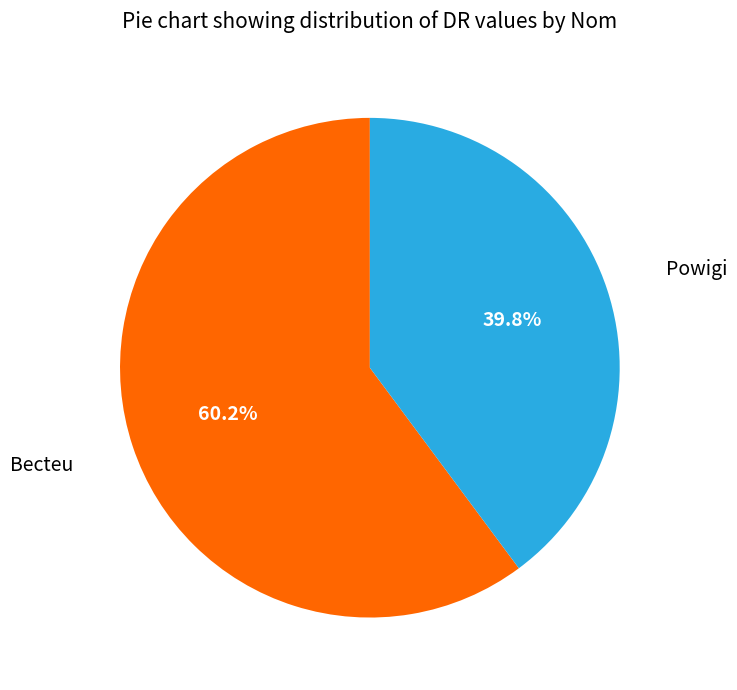

Is there any slice that represents more than half of the pie?

Yes